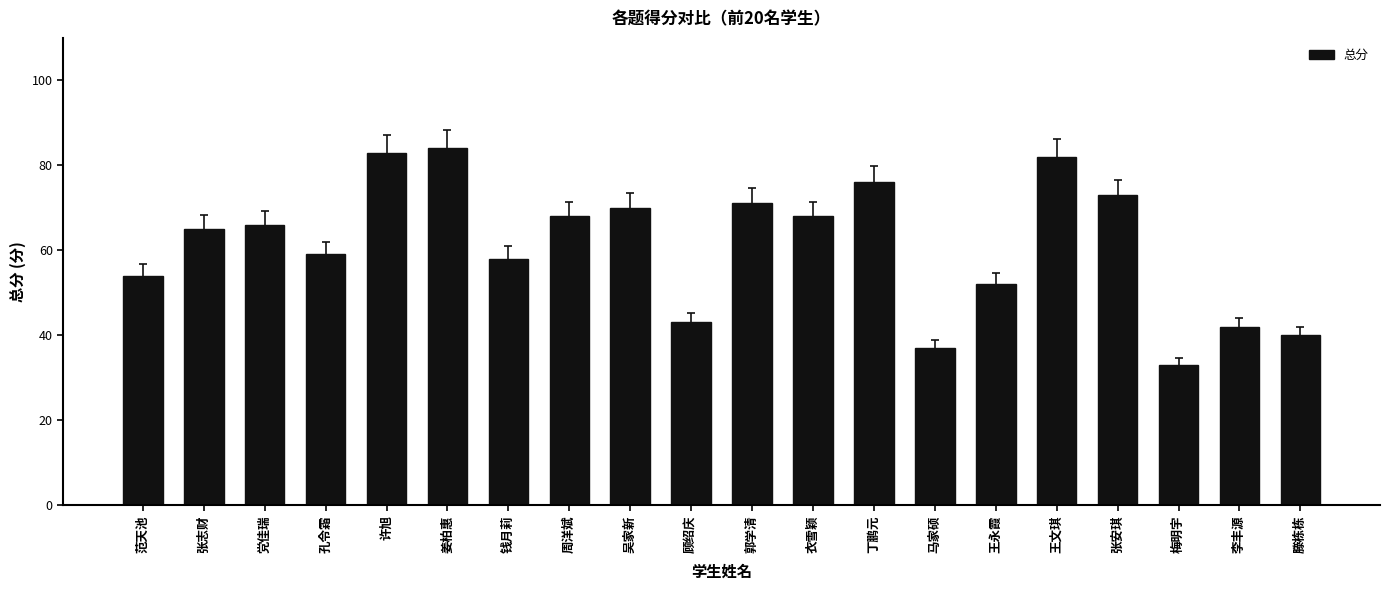

Read the value at 张安琪, to the nearest 10.

70